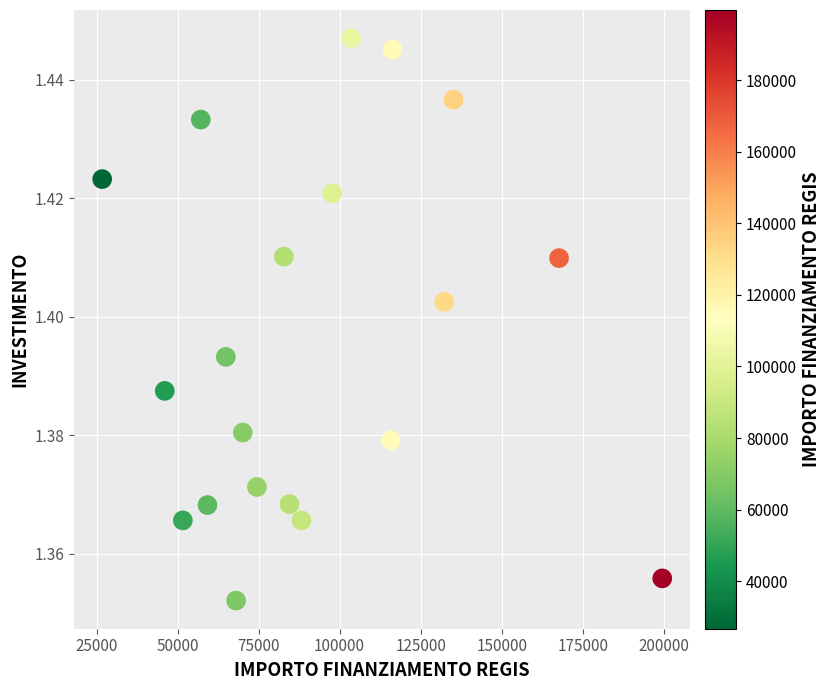

What is the range of X values (max minus min)?

172837.8